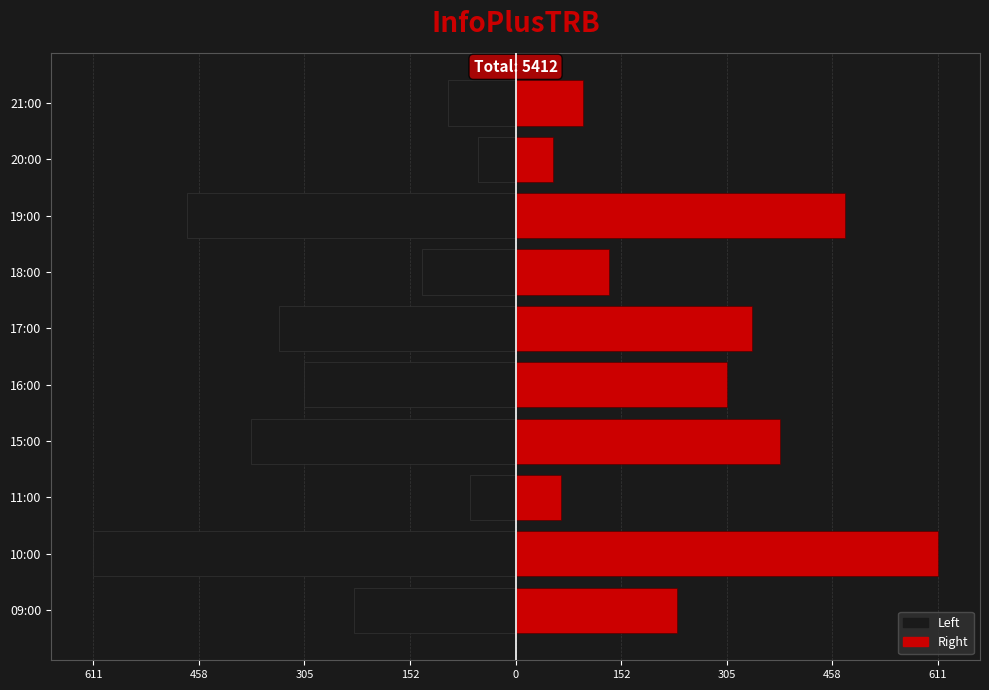

How many data points in Right are above 306?

4